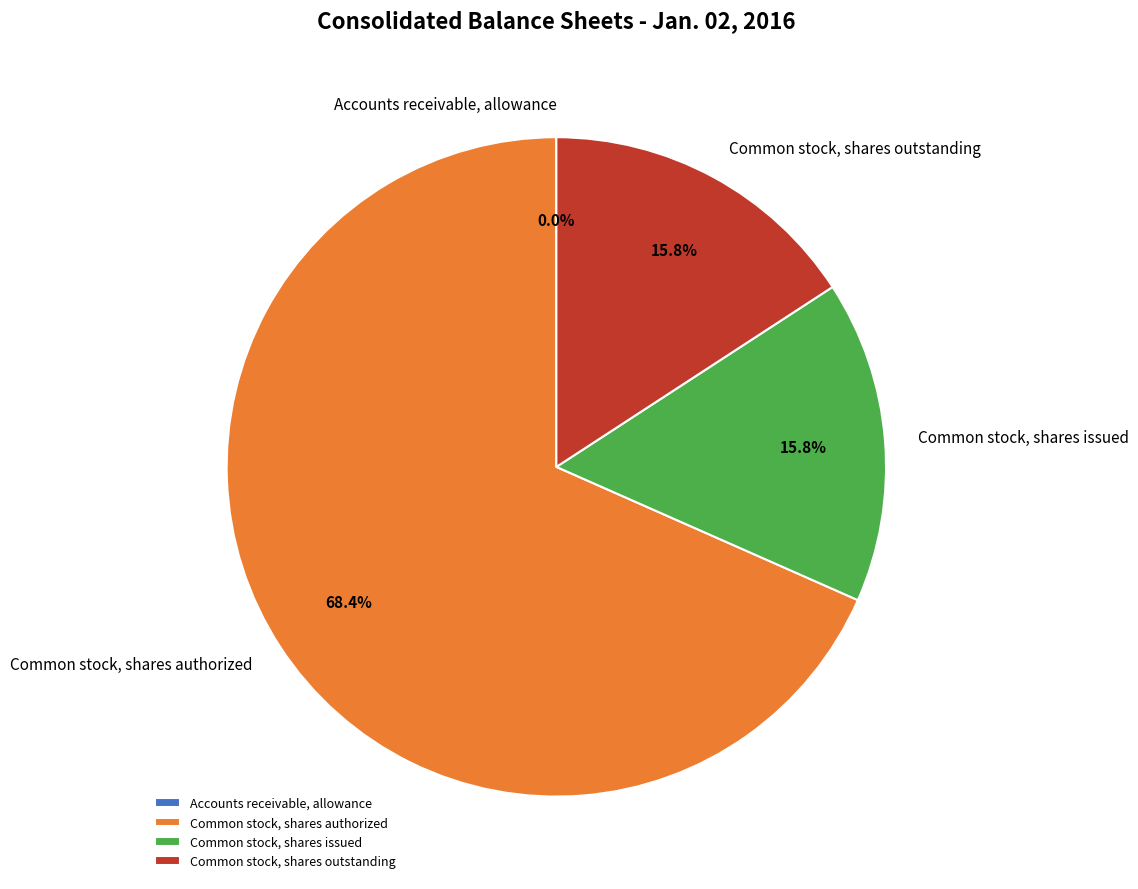

Is there any slice that represents more than half of the pie?

Yes